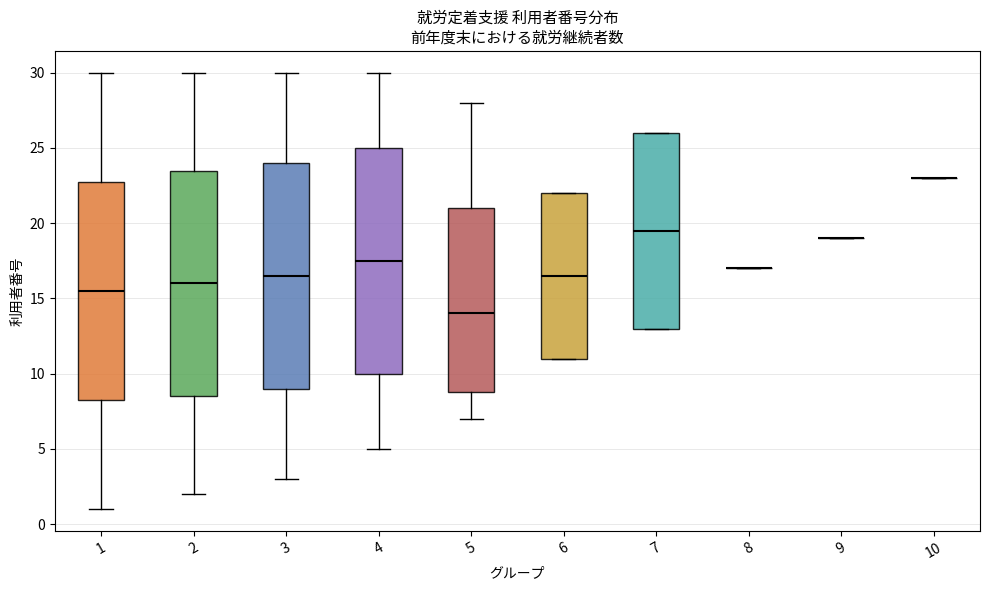

Reading left to right, transcribe this box plot: for each box, give where its median line is, the range the box spans, and where its two whiskers end, as read against the y-axis. The values are not printed on the chart, so give them approximately, as read against the axis.

1: median 15.5, box 8.5 to 23.0, whiskers 1.0 to 30.0
2: median 16.0, box 8.5 to 23.5, whiskers 2.0 to 30.0
3: median 16.5, box 9.0 to 24.0, whiskers 3.0 to 30.0
4: median 17.5, box 10.0 to 25.0, whiskers 5.0 to 30.0
5: median 14.0, box 9.0 to 21.0, whiskers 7.0 to 28.0
6: median 16.5, box 11.0 to 22.0, whiskers 11.0 to 22.0
7: median 19.5, box 13.0 to 26.0, whiskers 13.0 to 26.0
8: box collapsed to a line at 17.0, whiskers 17.0 to 17.0
9: box collapsed to a line at 19.0, whiskers 19.0 to 19.0
10: box collapsed to a line at 23.0, whiskers 23.0 to 23.0